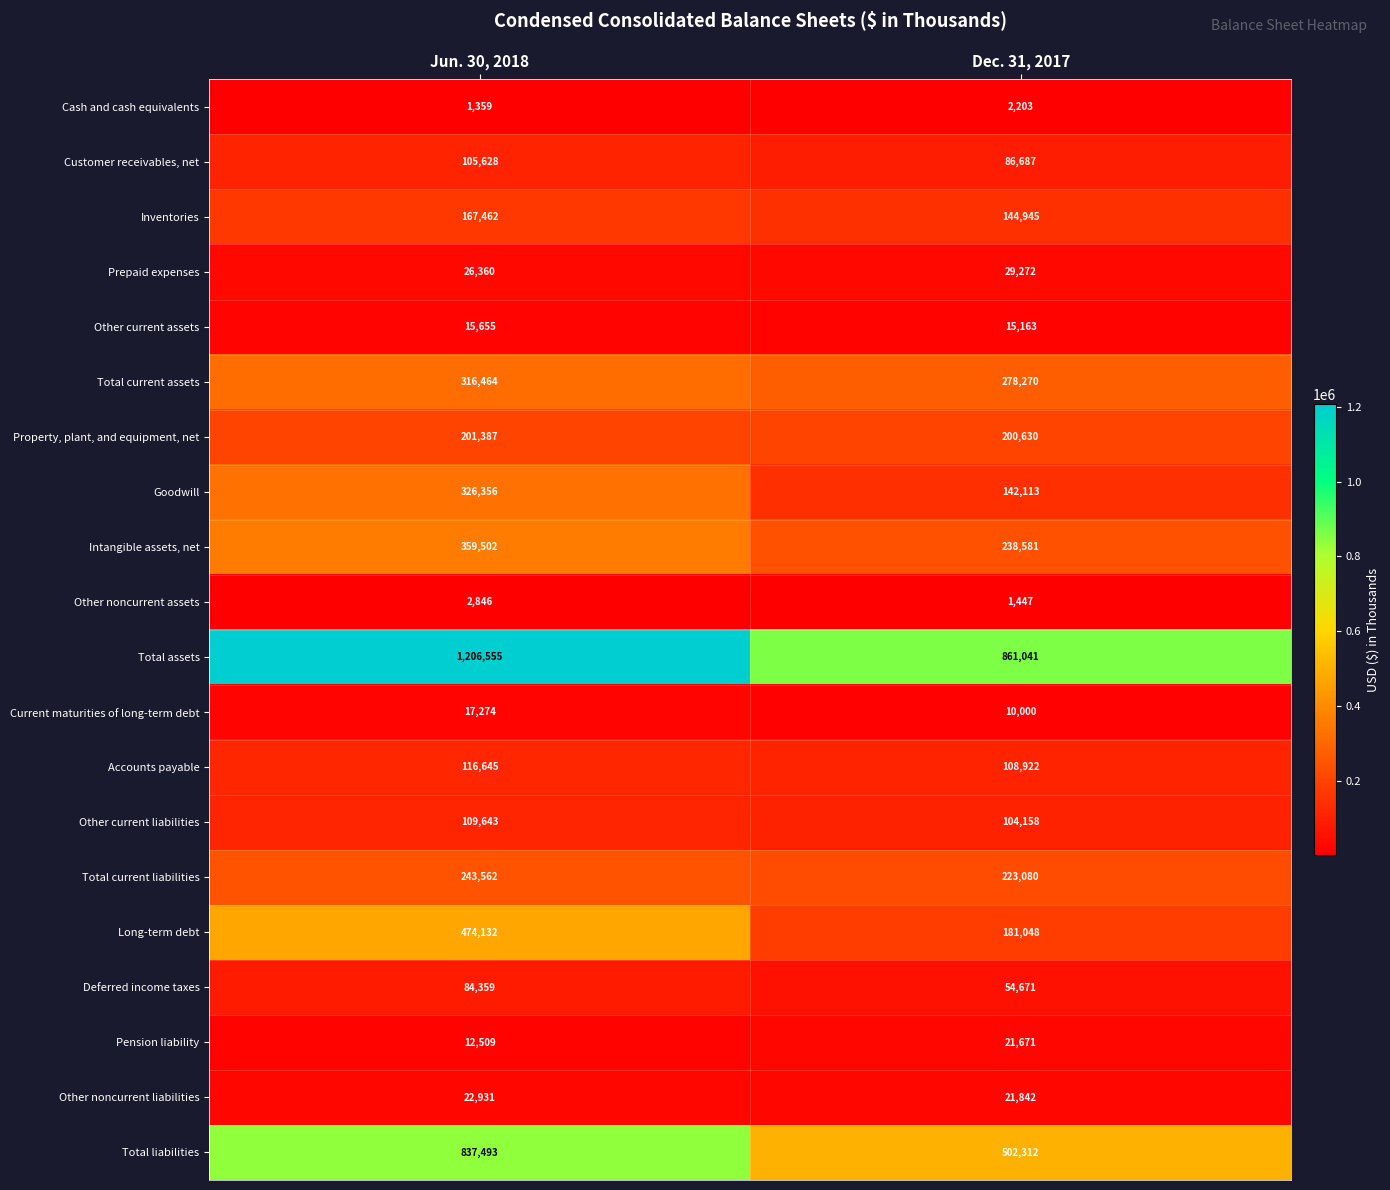

Which label corresponds to the largest value in the chart?

Jun. 30, 2018